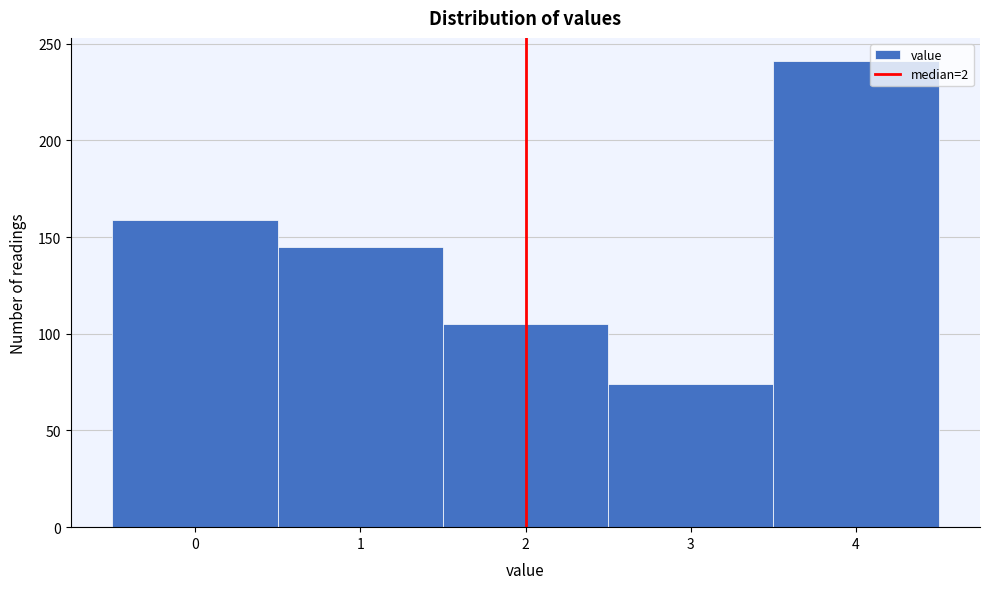

Reading left to right, transcribe this chart: for each bar, give the range it covers on the x-axis and its height. The values are not printed on the chart, so give them approximately, as read against the axis.

-0.5 to 0.5: 160
0.5 to 1.5: 145
1.5 to 2.5: 105
2.5 to 3.5: 75
3.5 to 4.5: 240